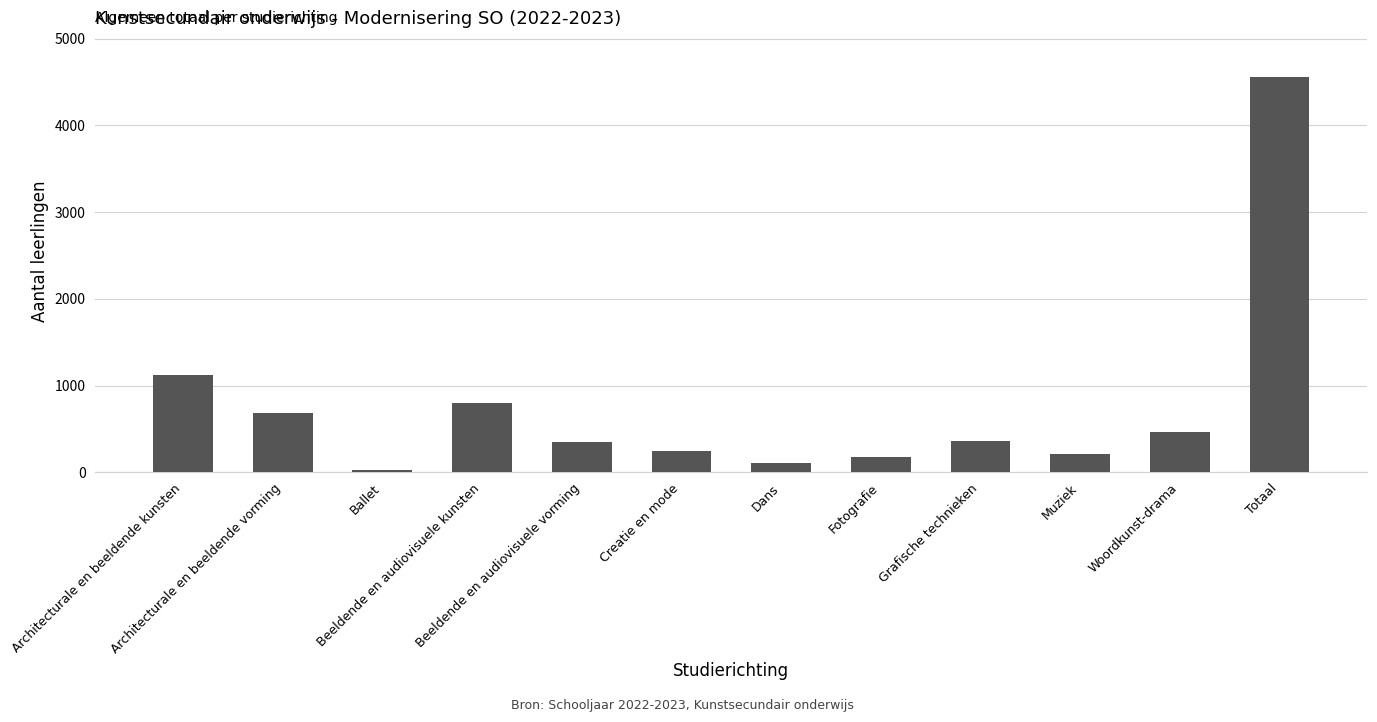

What is the difference between the second highest and second lowest values?

1009